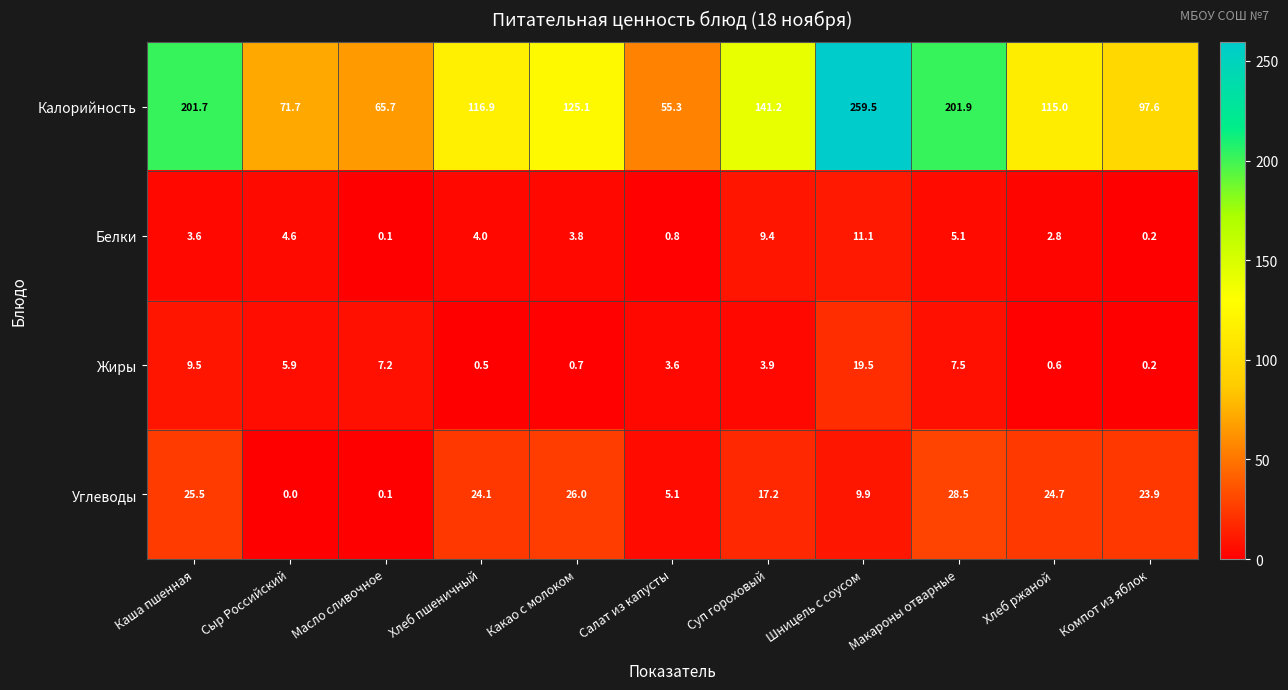

What is the highest value of the Белки series?

11.1